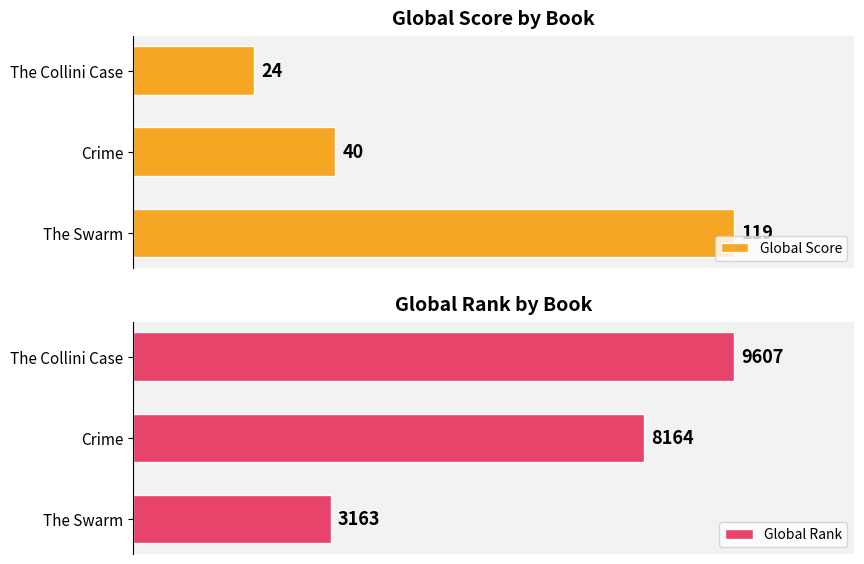

How many groups of bars are there?

3